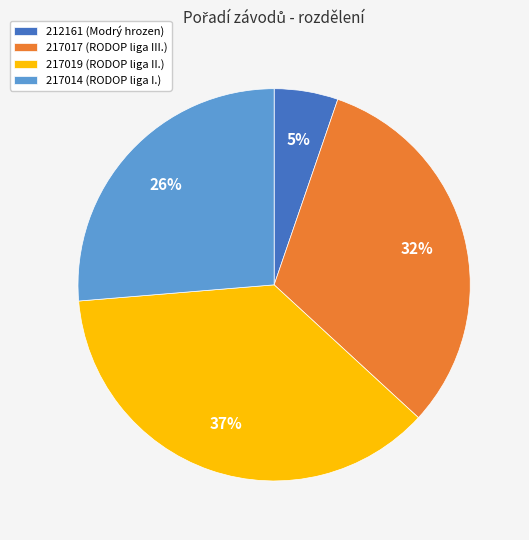

The 212161 (Modrý hrozen) slice represents 13% of the pie. True or false?

False